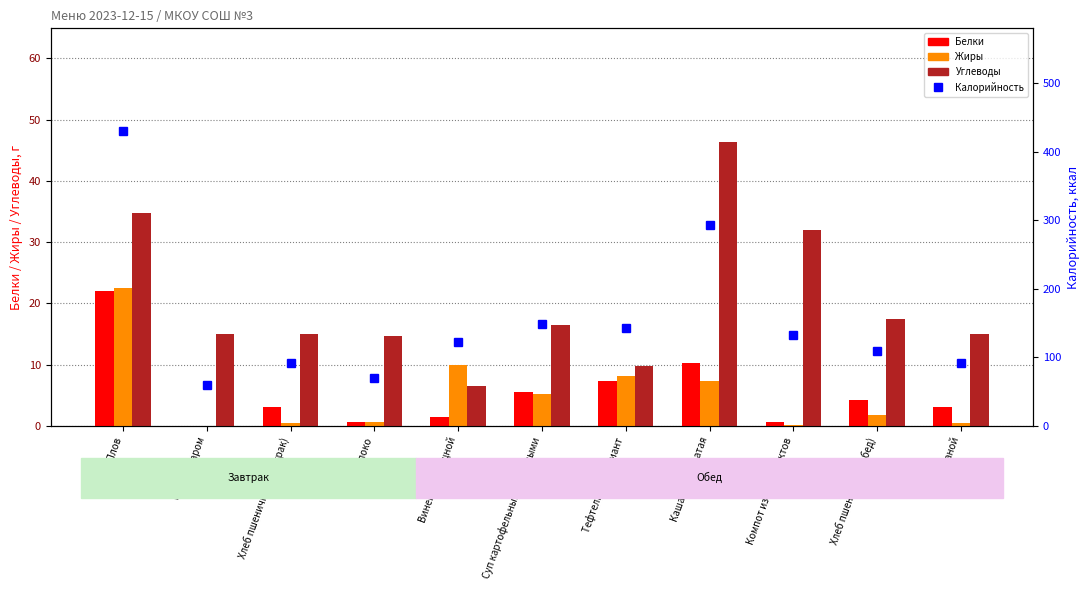

Rank the categories by Белки value from highest to lowest.

Плов, Каша рассыпчатая, Тефтели 1-й вариант, Суп картофельный с бобовыми, Хлеб пшеничный (обед), Хлеб пшеничный (завтрак), Хлеб ржаной, Винегрет овощной, Компот из сухофруктов, яблоко, Чай с сахаром